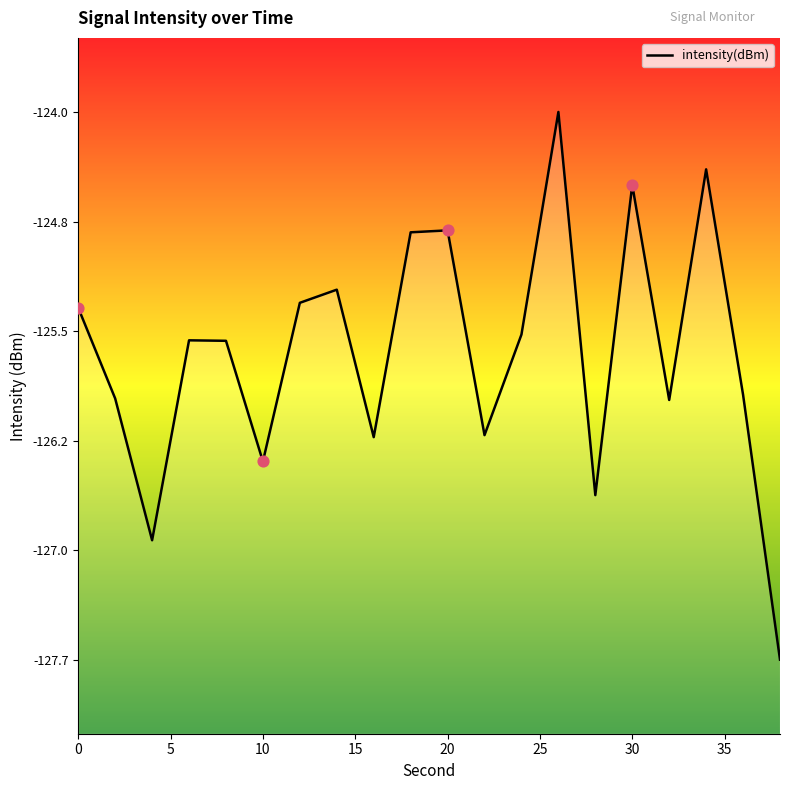

What is the change in value from 8 to 34?

+1.2